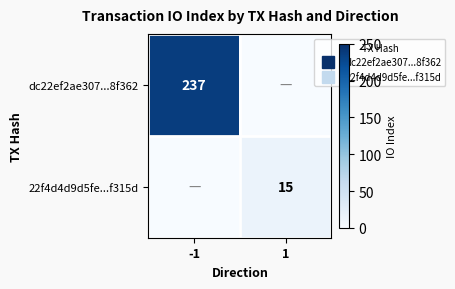

At which category is the sum across all series the highest?

-1